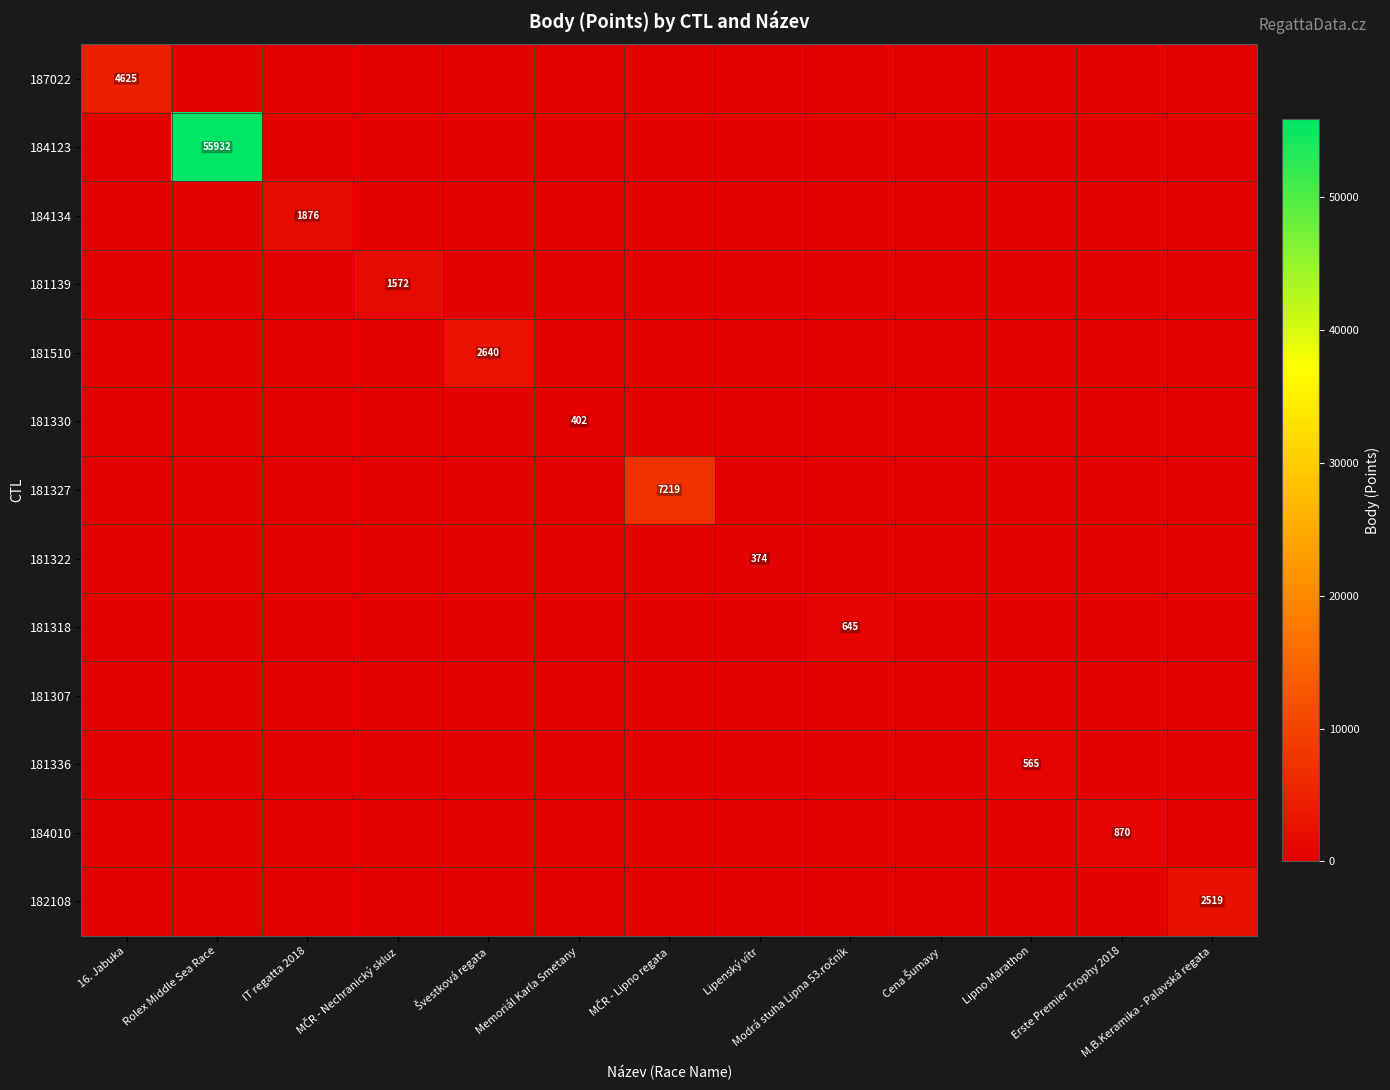

True or false: 181139 has a value of 951 at Modrá stuha Lipna 53.ročník.

False